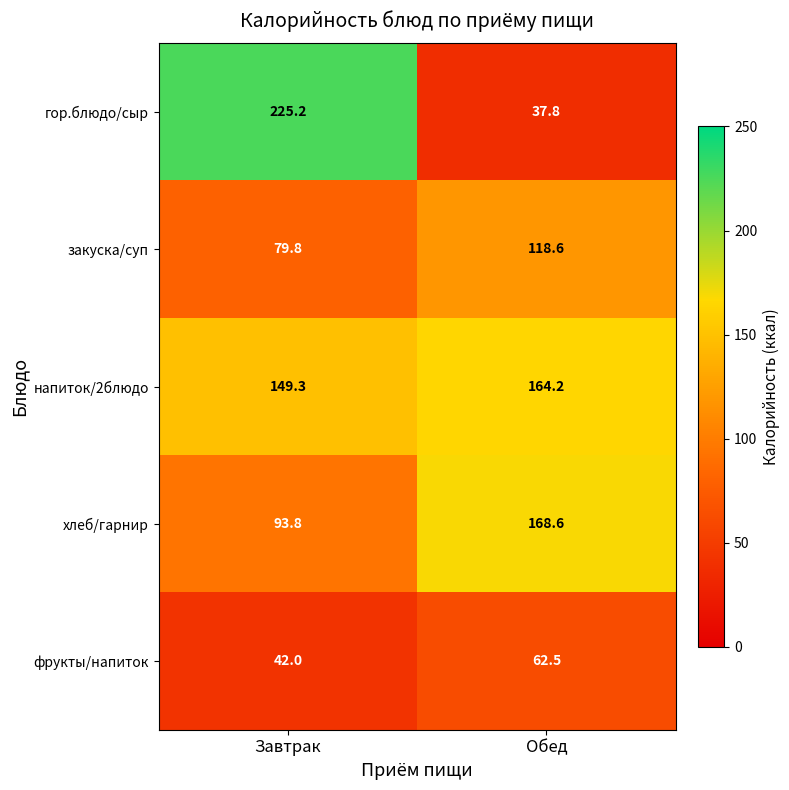

What is the smallest value displayed?

37.8